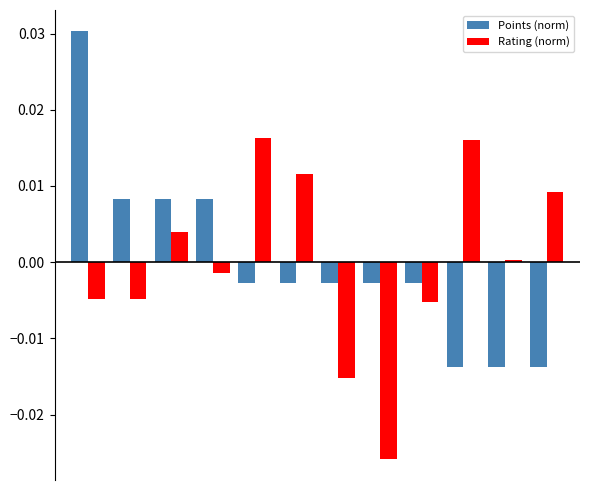

At how many categories does at least one series exceed 0?

9